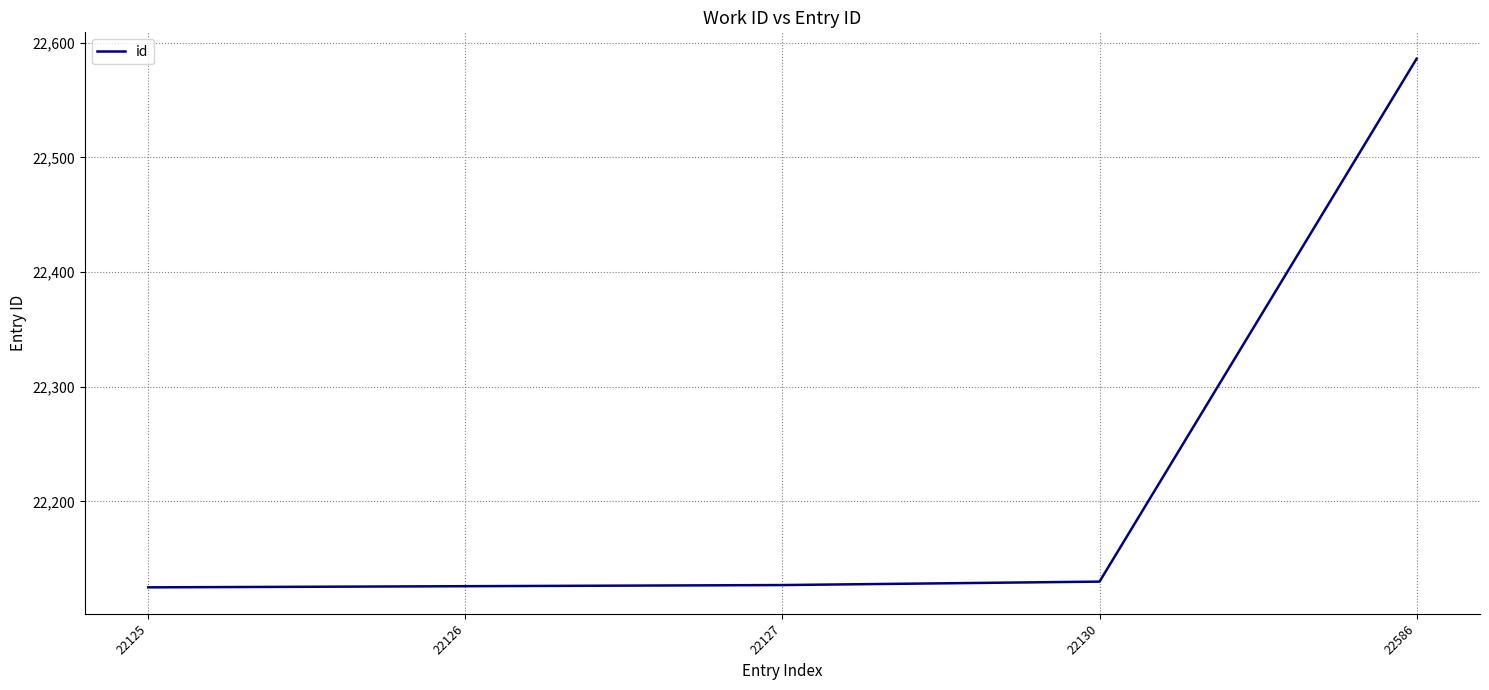

Where is the data nearest to the value 22355?

22130